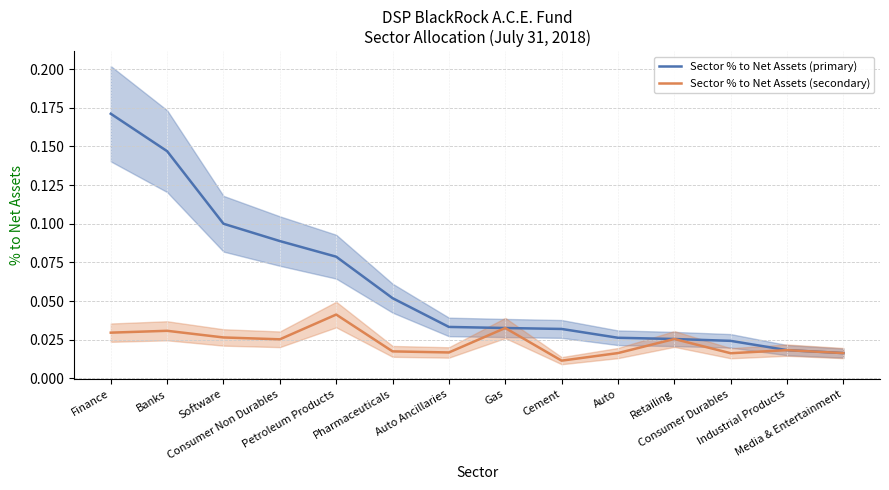

The value of Sector % to Net Assets (secondary) at Pharmaceuticals is 0.0. True or false?

False